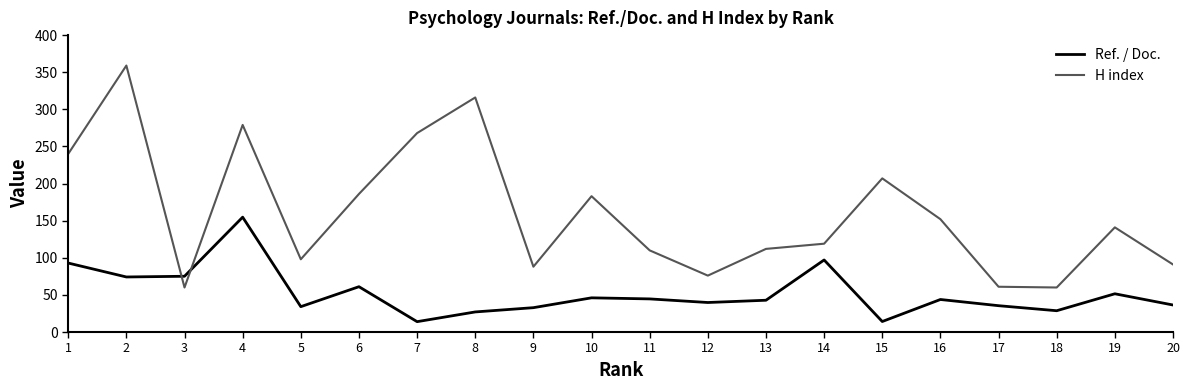

What is the minimum value for H index?

60.0